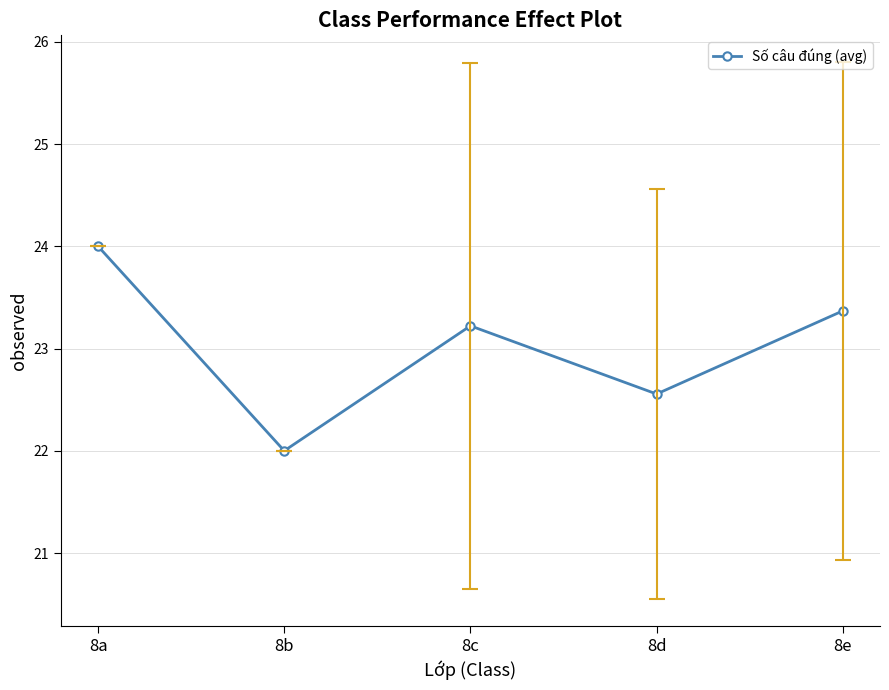

True or false: the data shows 23.4 at 8e.

True